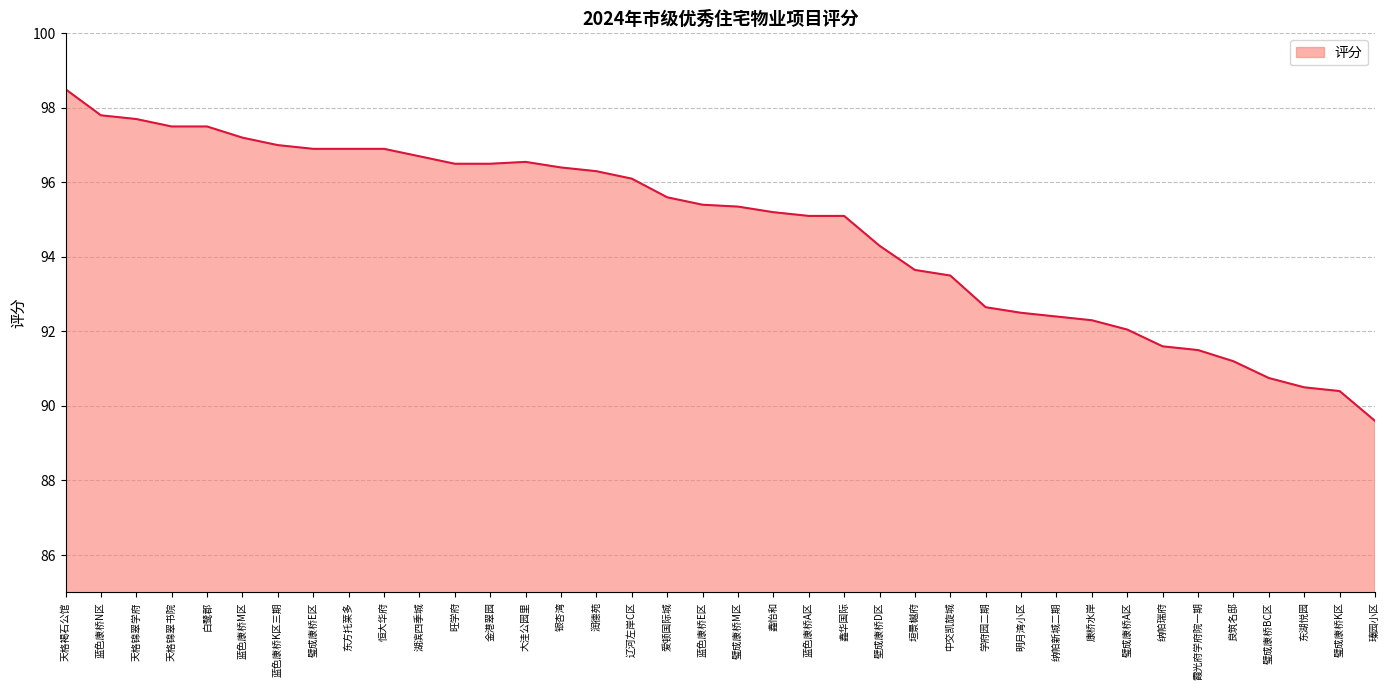

How many lines are shown in the chart?

1